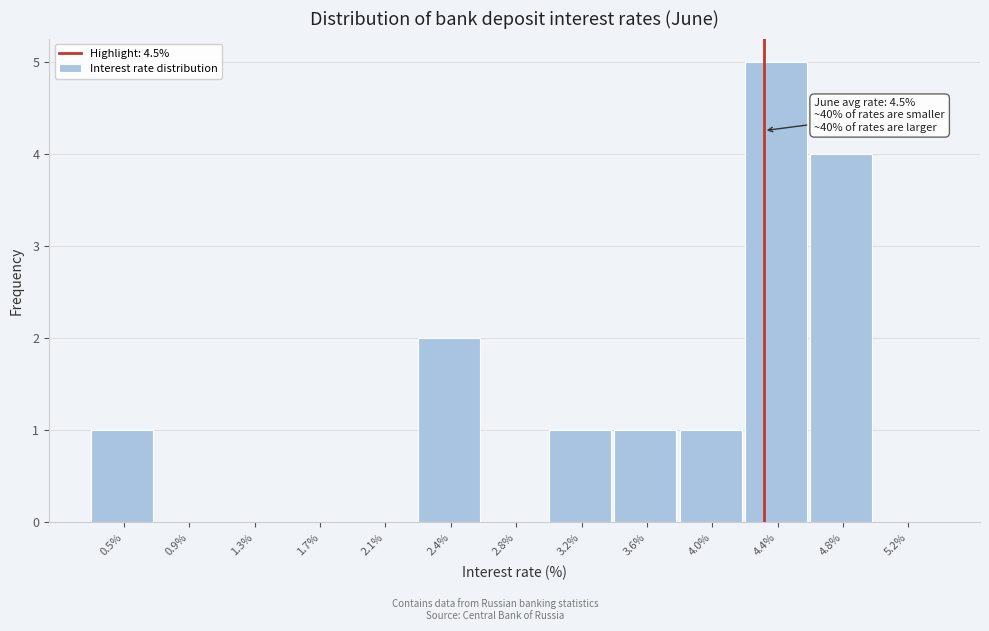

Reading right to left, what are all the values shown in this chart?

5.2%=0	4.8%=4	4.4%=5	4.0%=1	3.6%=1	3.2%=1	2.8%=0	2.4%=2	2.1%=0	1.7%=0	1.3%=0	0.9%=0	0.5%=1